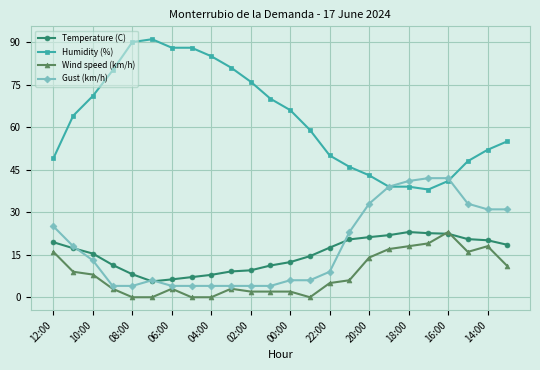

What is the greatest value displayed?

91.0